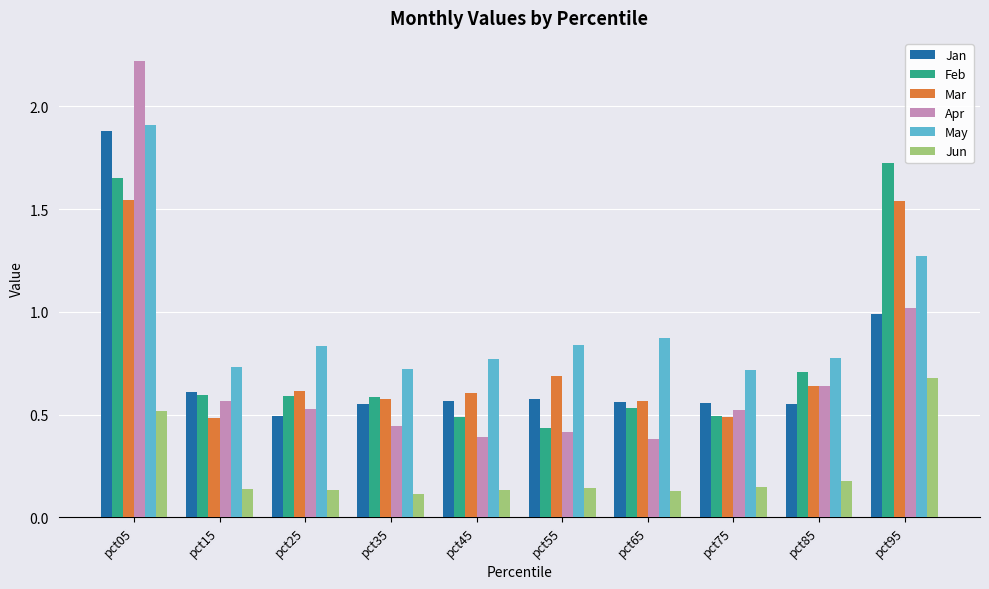

Between pct15 and pct95, which series saw the biggest shift?

Feb